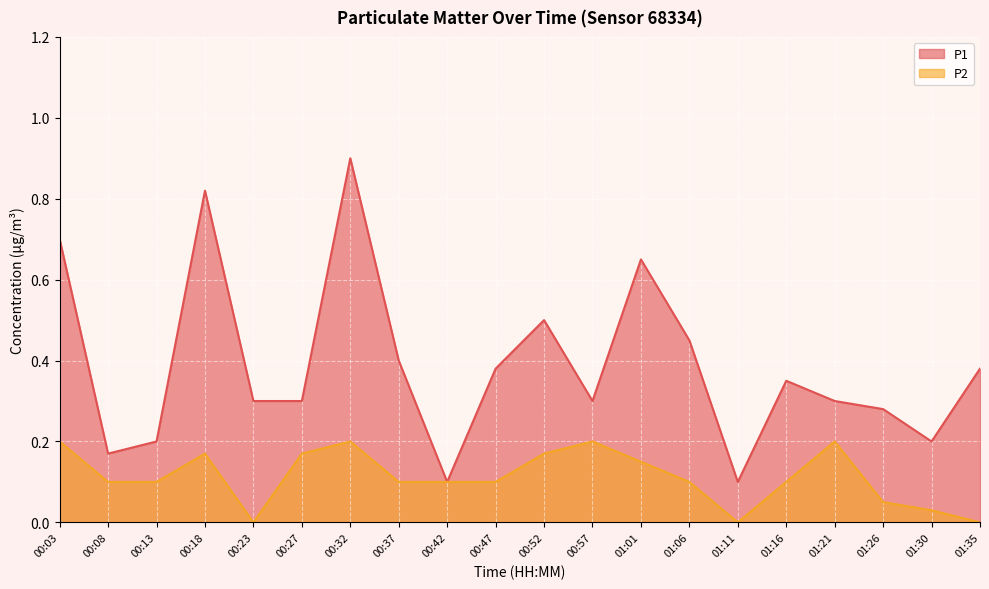

Count the P1 values in the range 0 to 1.

20